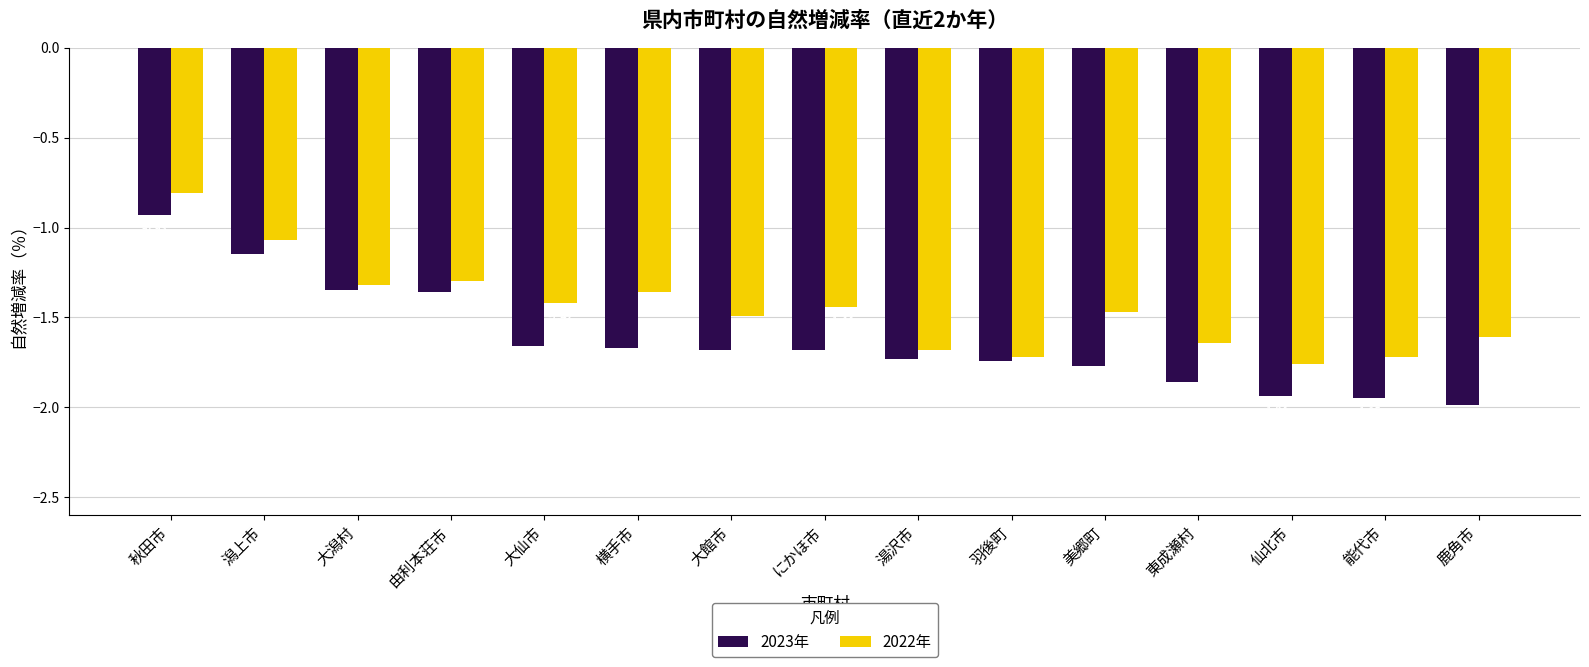

Which series has the largest range (max minus min)?

2023年